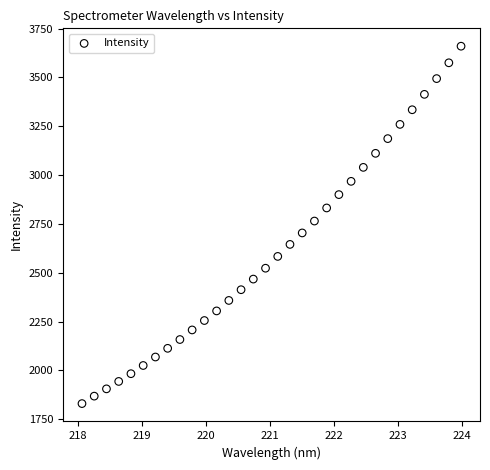

What is the range of X values (max minus min)?

5.9